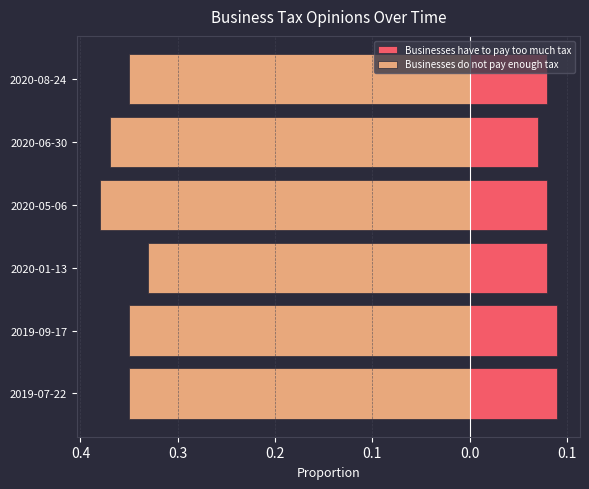

Rank the series at 2020-01-13 from lowest to highest value.

Businesses do not pay enough tax, Businesses have to pay too much tax